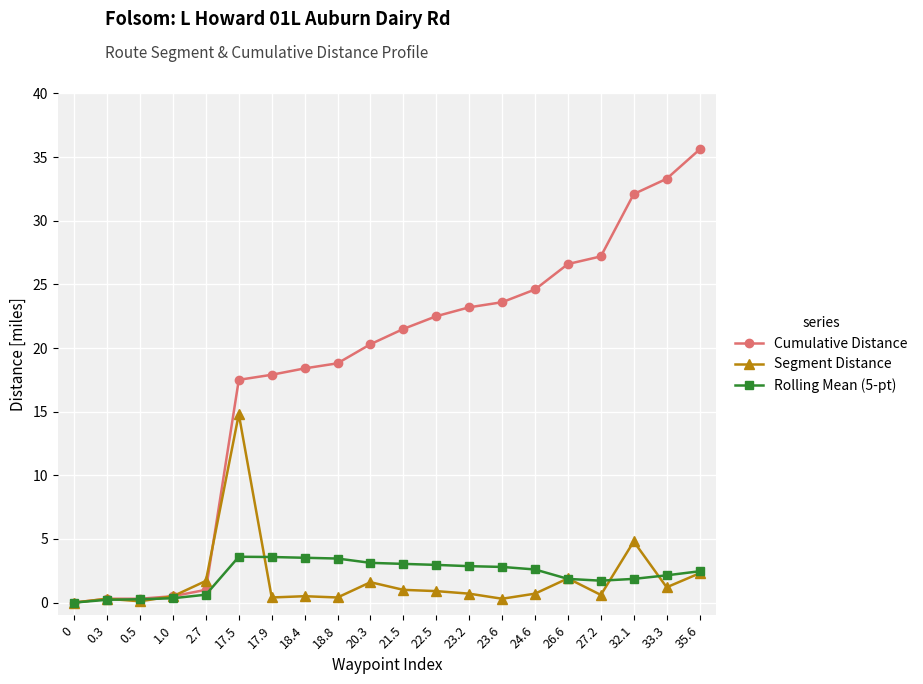

True or false: Cumulative Distance has more than 1 interior local peaks.

False